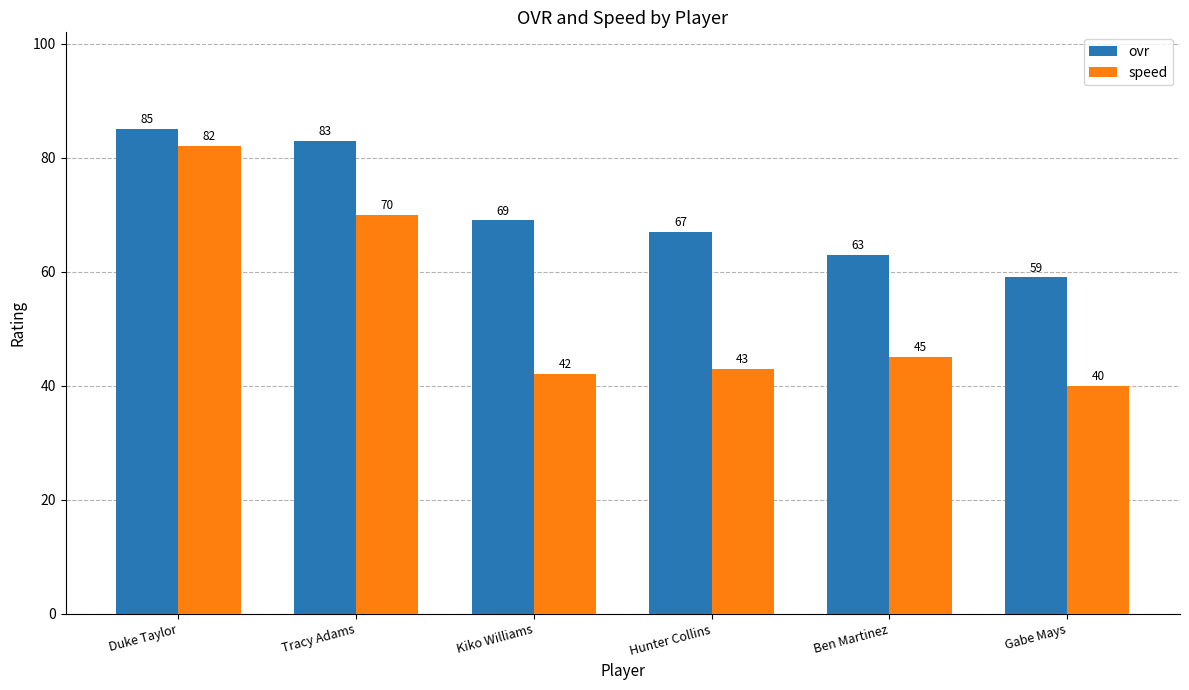

At which label does ovr reach its minimum?

Gabe Mays